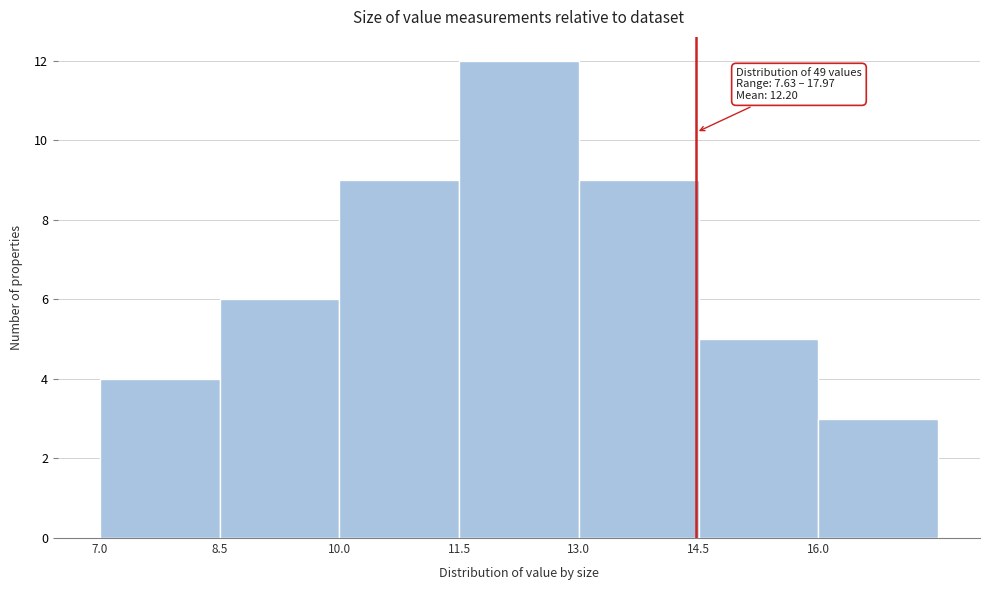

Over which range of the x-axis is the bar tallest?

11.5 to 13.0